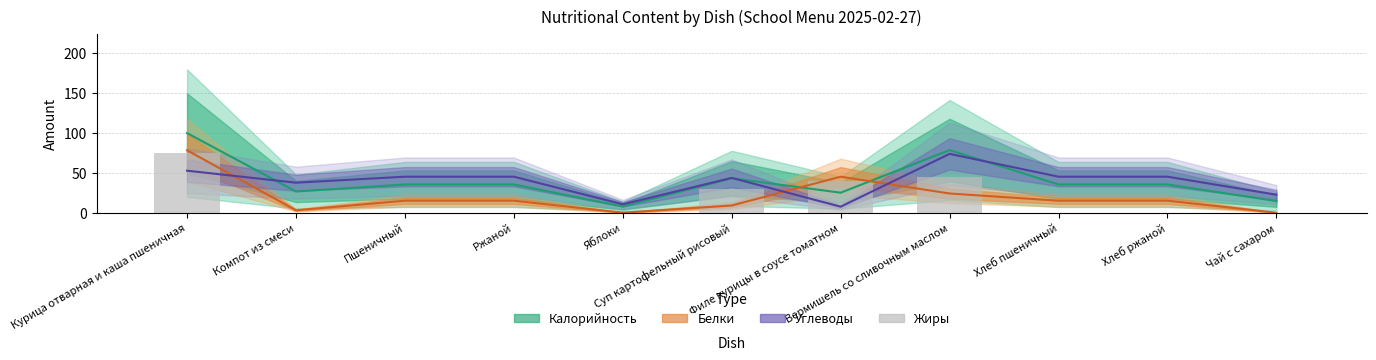

At Филе курицы в соусе томатном, list the series in order from largest to smallest.

Белки (center), Жиры (bars), Калорийность (center), Углеводы (center)